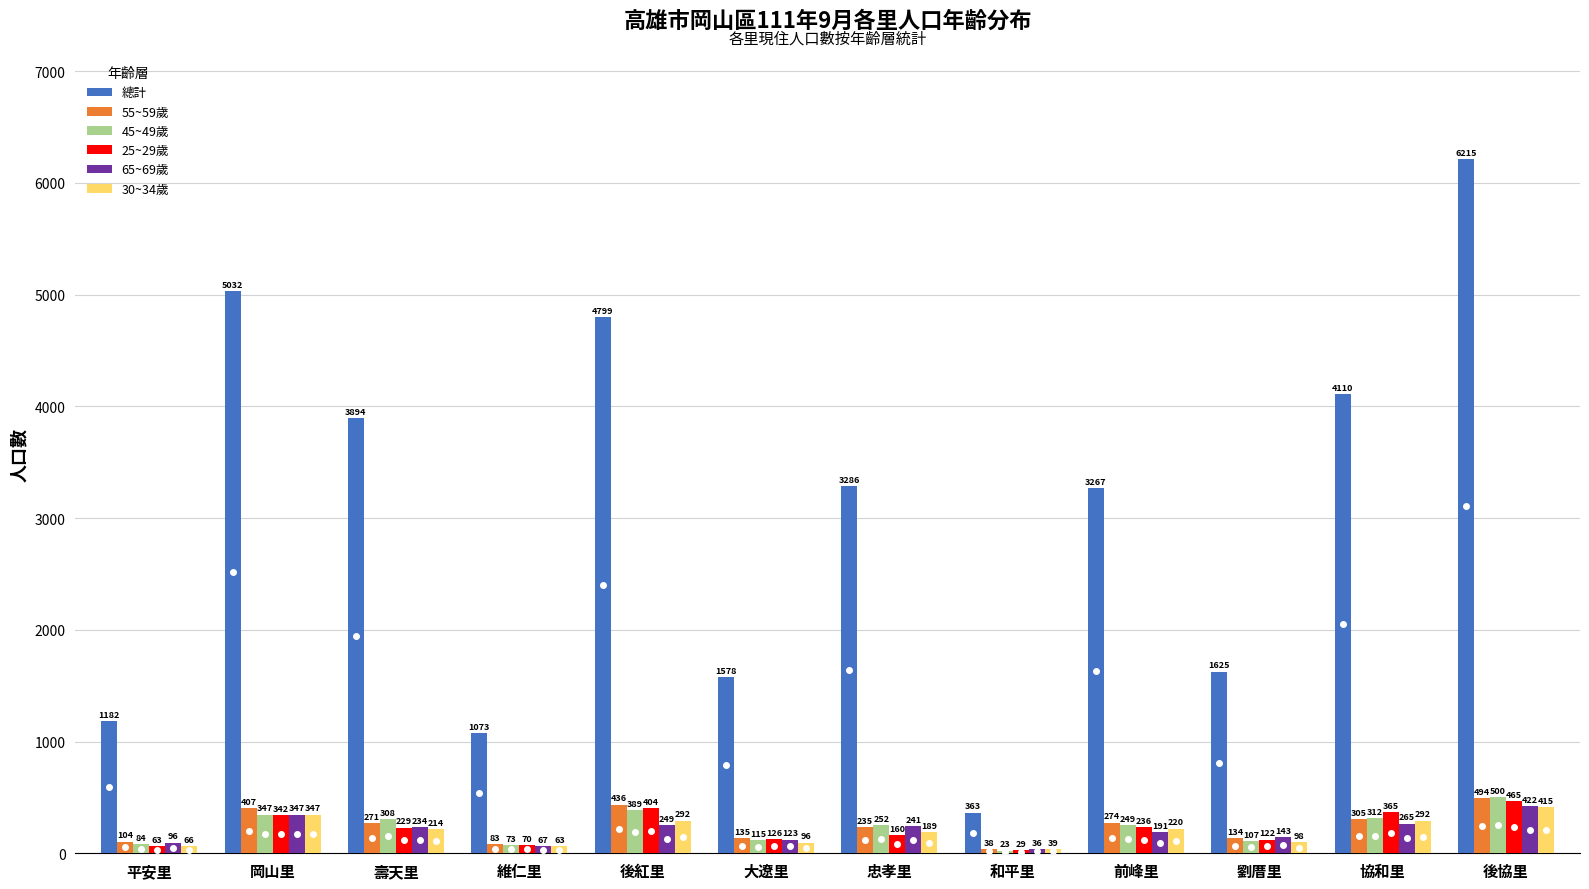

What is the minimum value for 45~49歲?

23